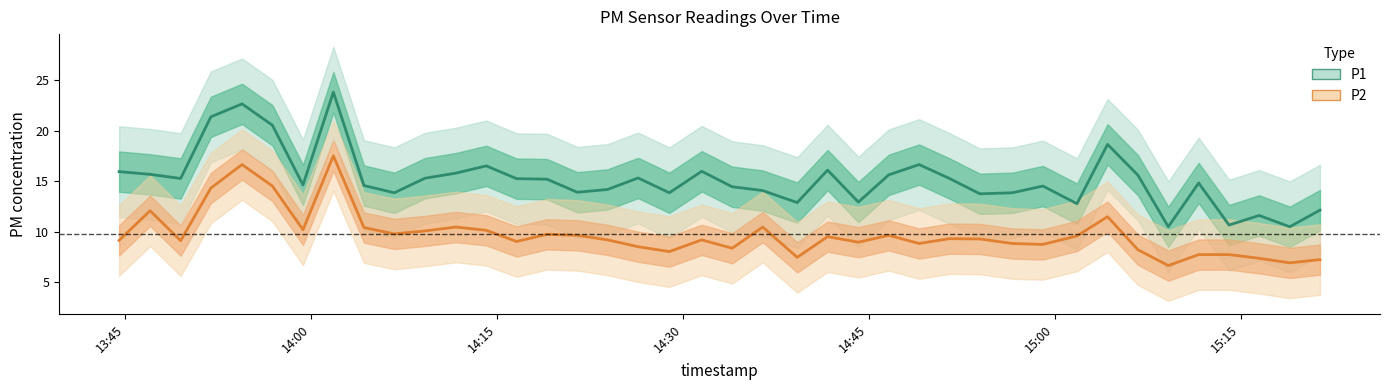

How many values in the P2 series are below 9?

15